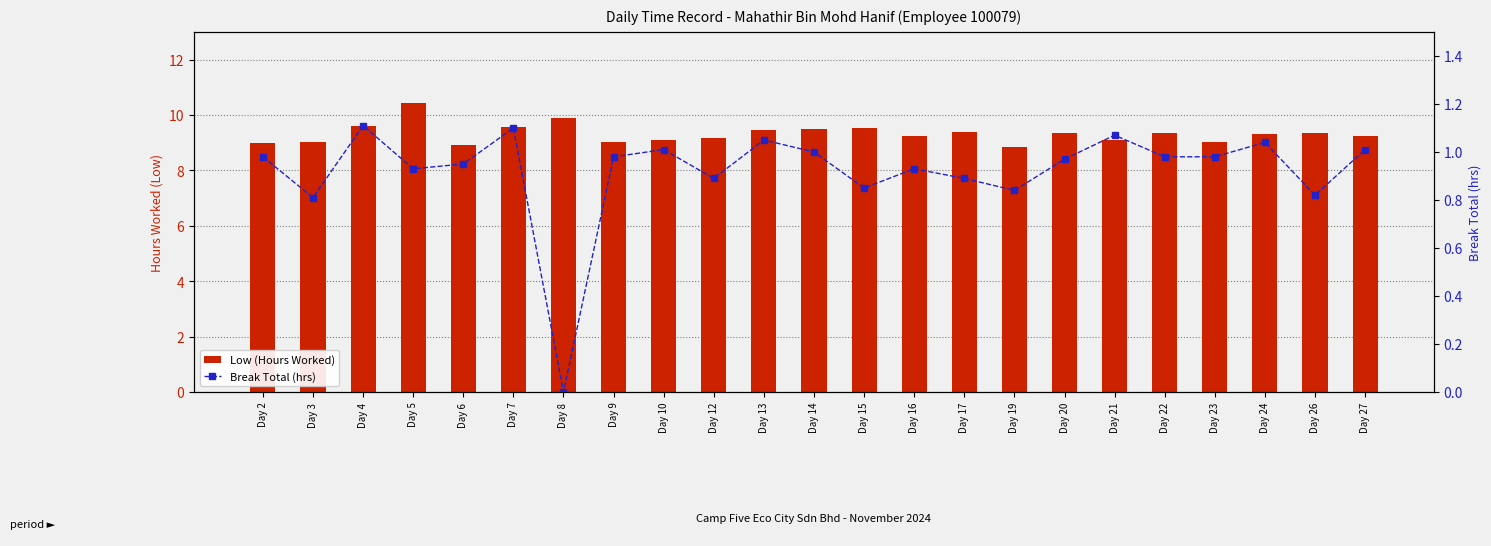

At which label does Low (Hours Worked) reach its peak?

Day 5